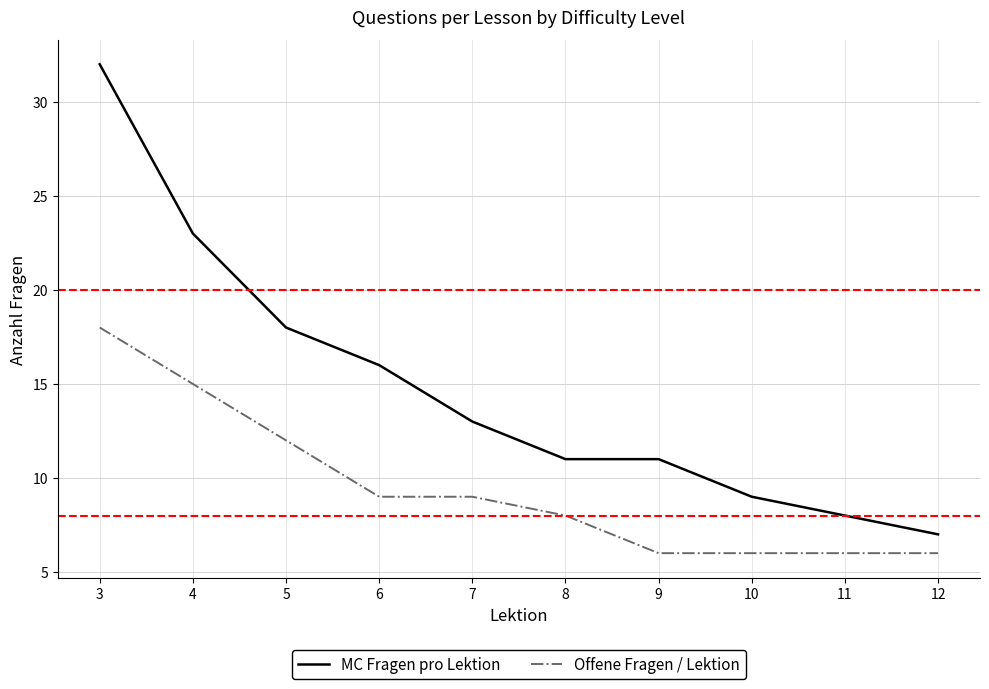

What is the approximate value of MC Fragen pro Lektion at 7, to the nearest 10?

10